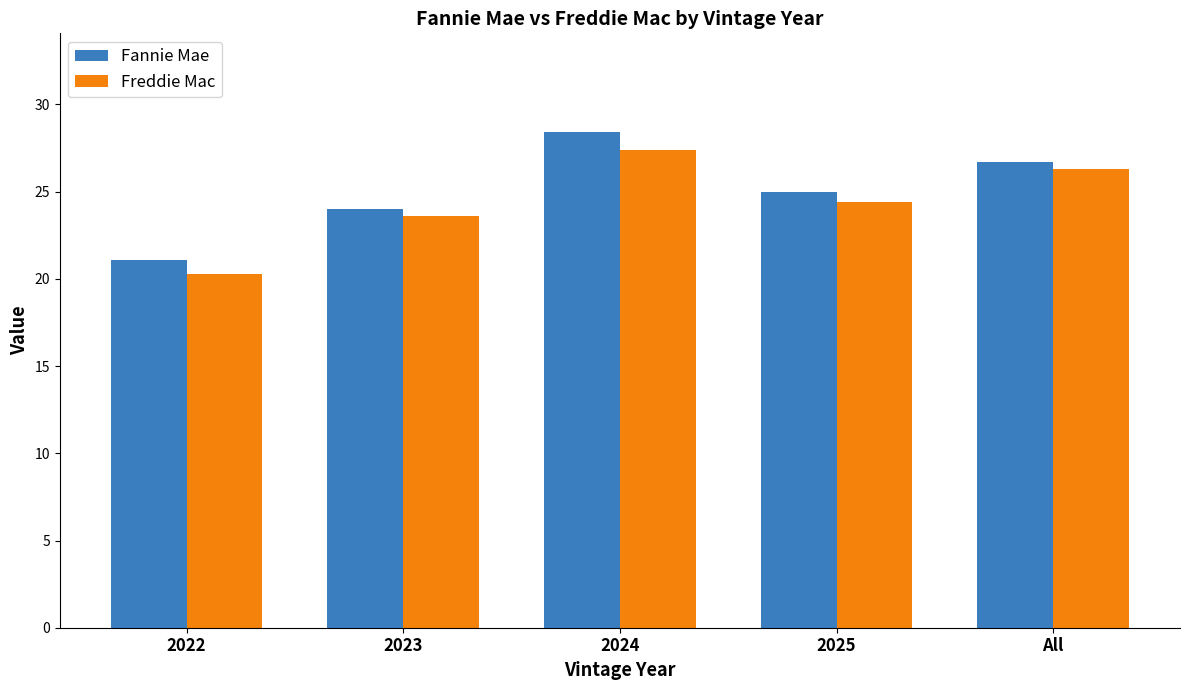

What is the sum of all Fannie Mae values?

125.2